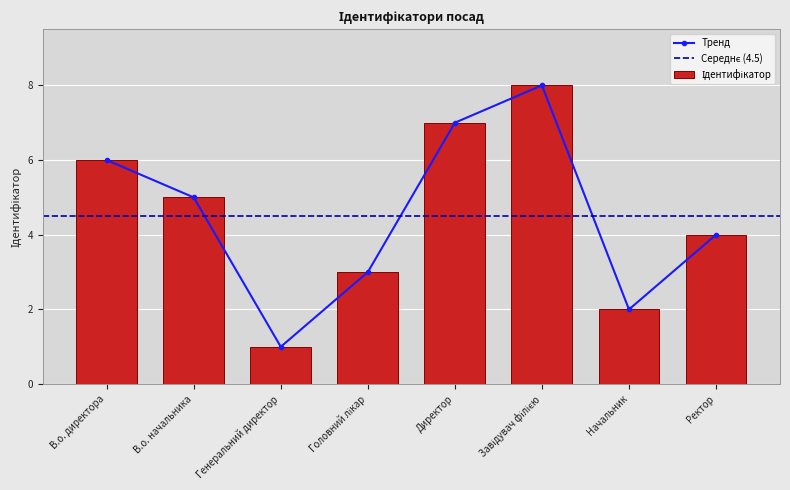

The value at Головний лікар is 5. True or false?

False